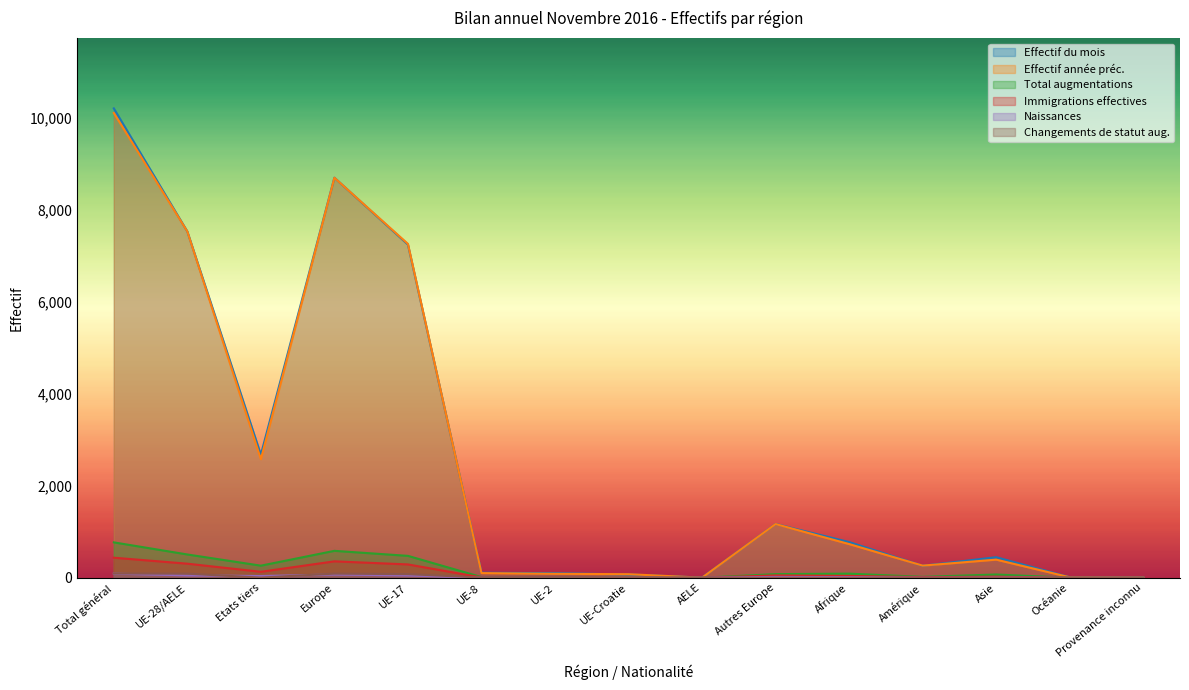

What position from the right is Amérique?

4